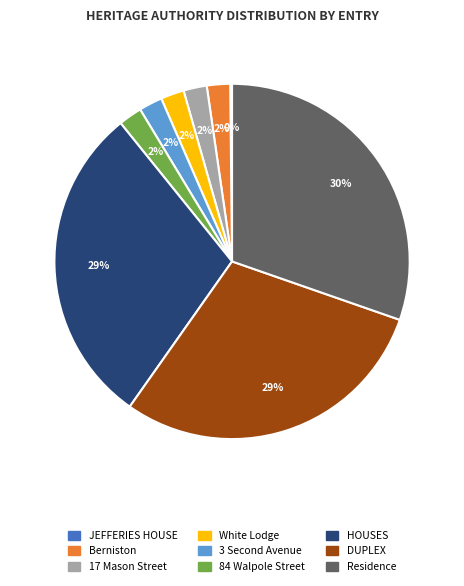

True or false: Berniston accounts for 16% of the total.

False